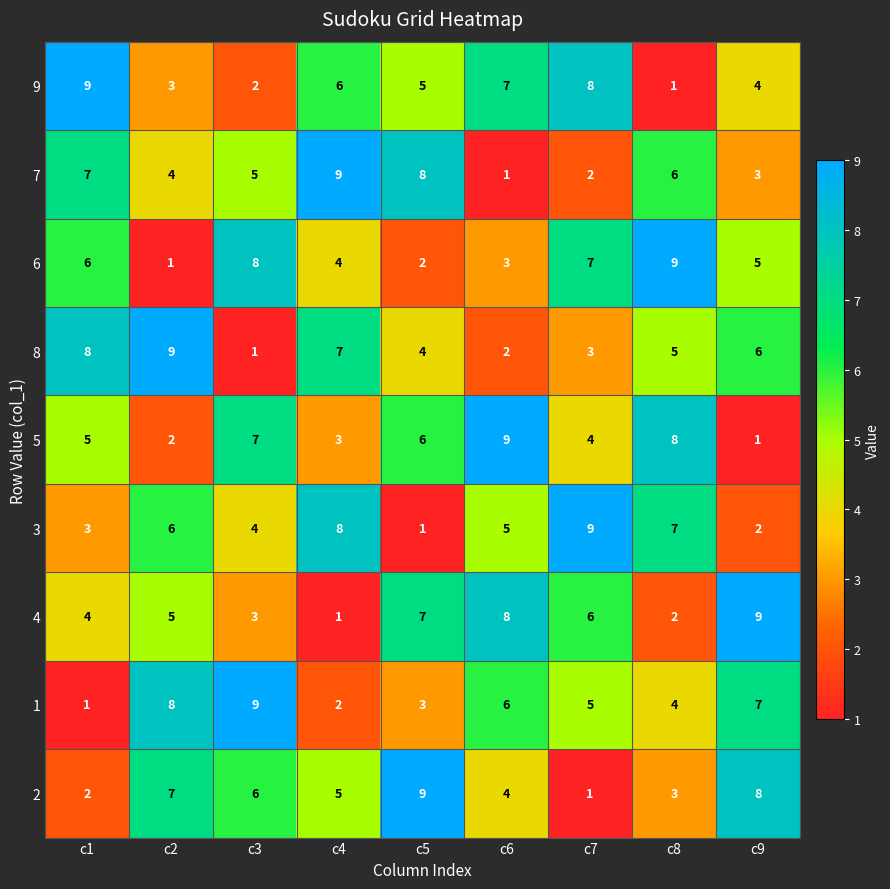

Is the value of 8 at c9 greater than the value of 4 at c6?

No